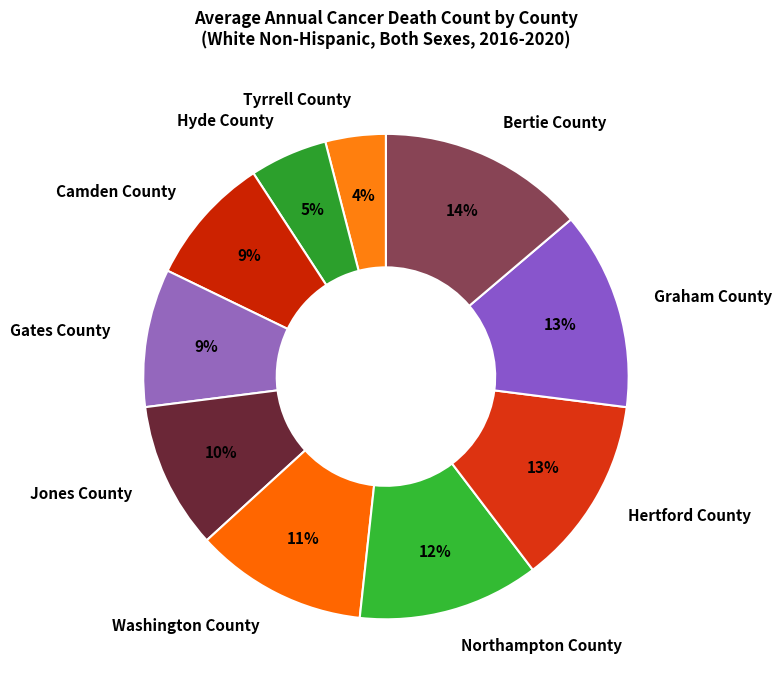

Which has a higher value, Hyde County or Camden County?

Camden County